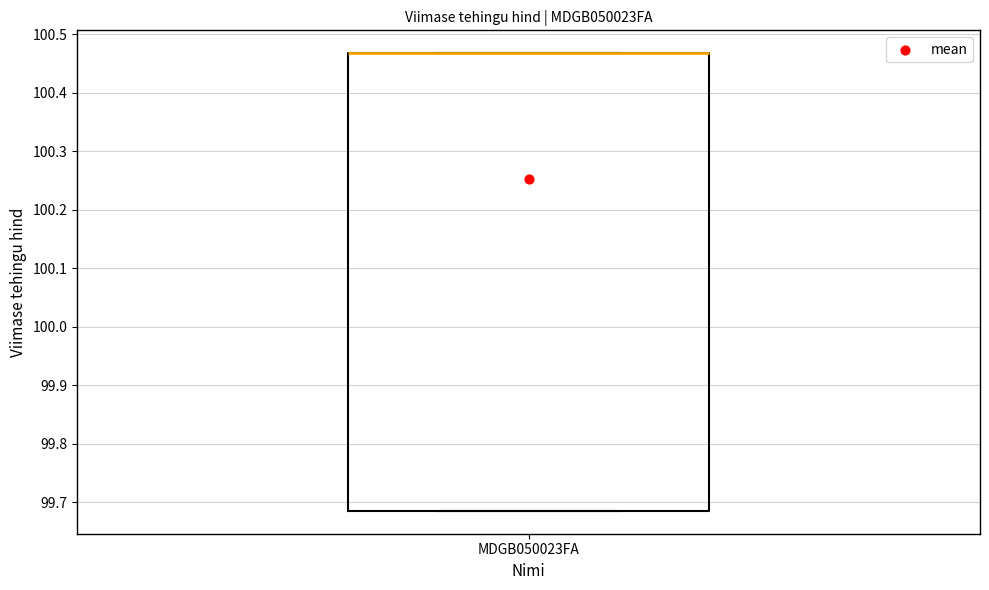

Where is the lower edge of the box for MDGB050023FA on the y-axis? The values are not printed on the chart, so give them approximately, as read against the axis.

99.68